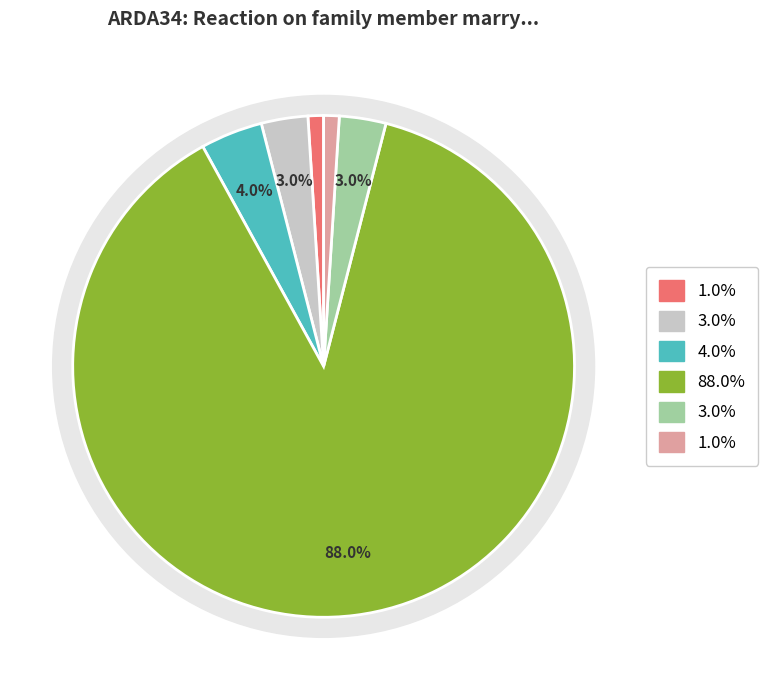

Count the number of slices in the pie.

6